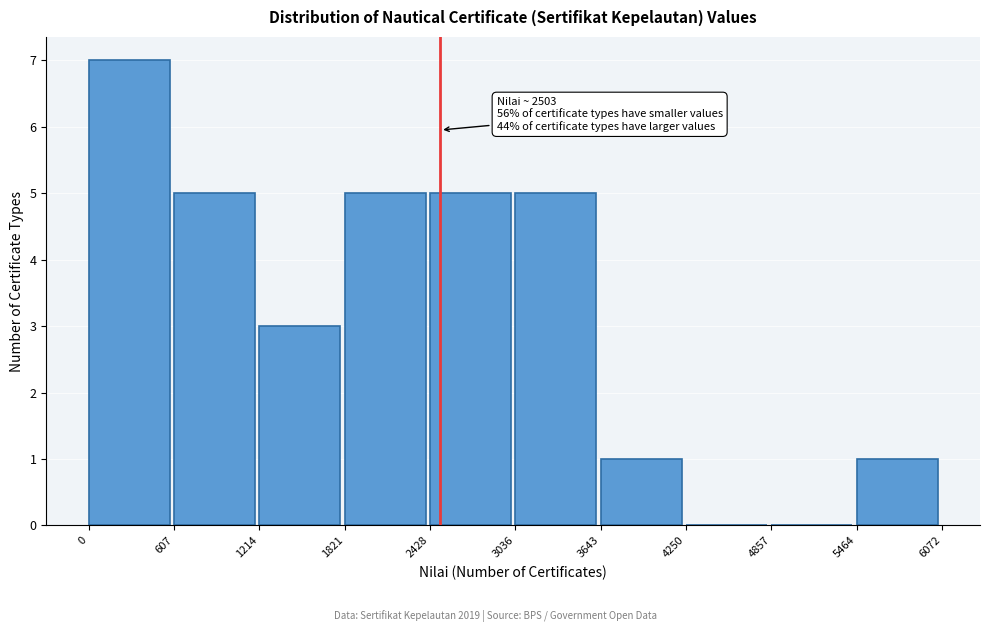

Over which range of the x-axis is the bar tallest?

0 to 607